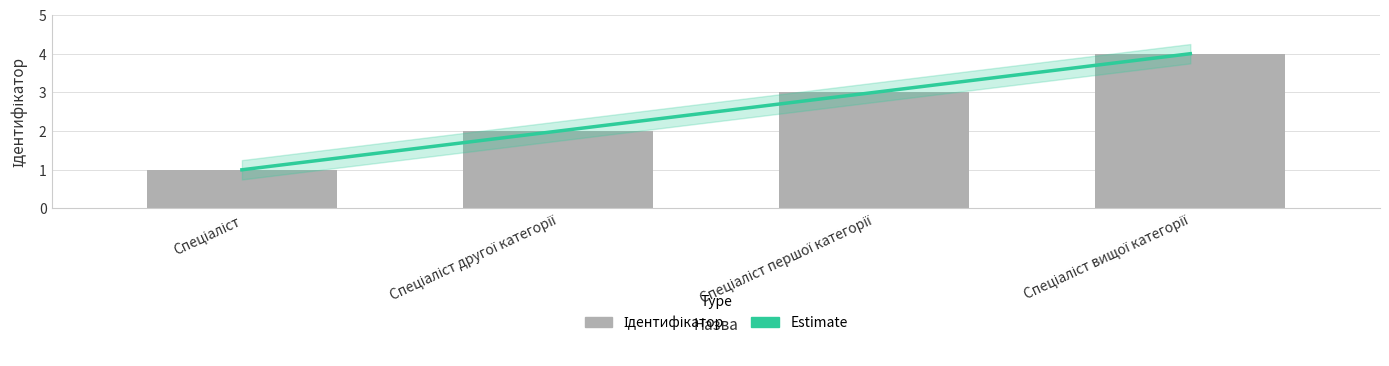

What is the label of the 3rd bar from the left?

Спеціаліст першої категорії